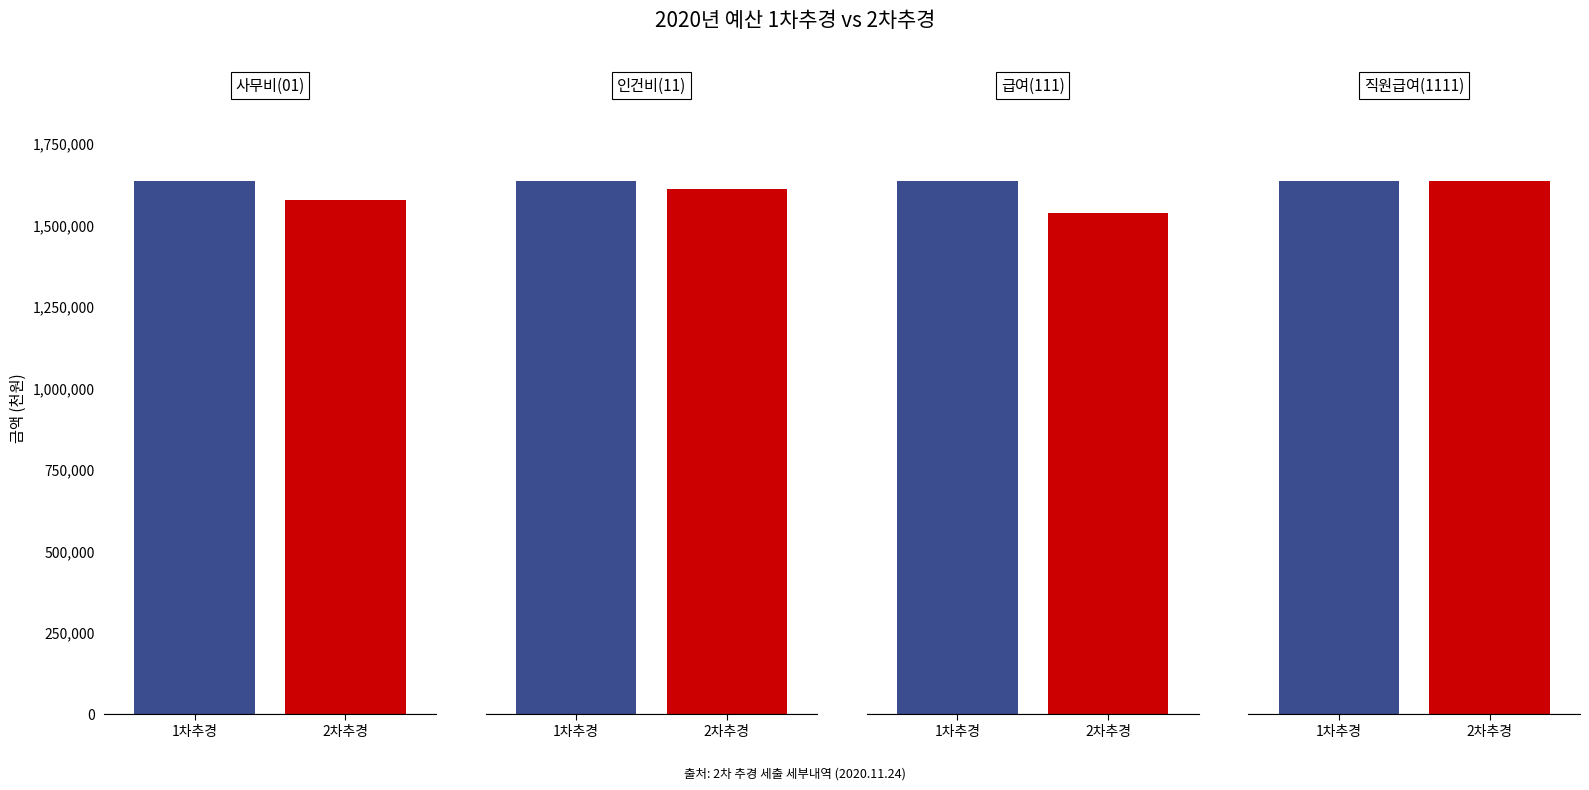

At 직원급여(1111), list the series in order from smallest to largest.

2020년 1차추경(A), 2020년 2차추경(B)